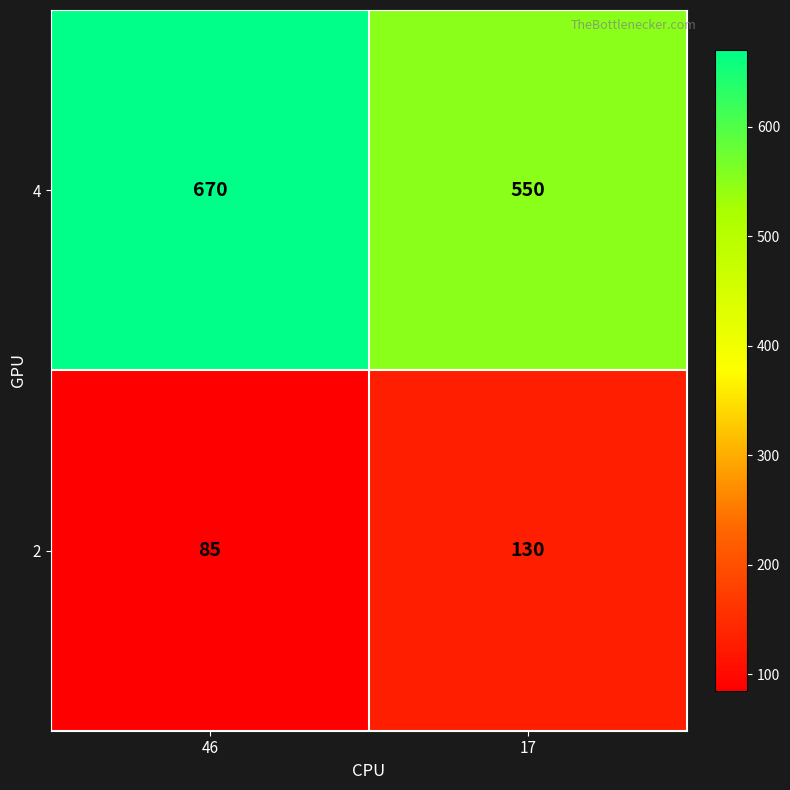

Which series has the widest spread of values?

4